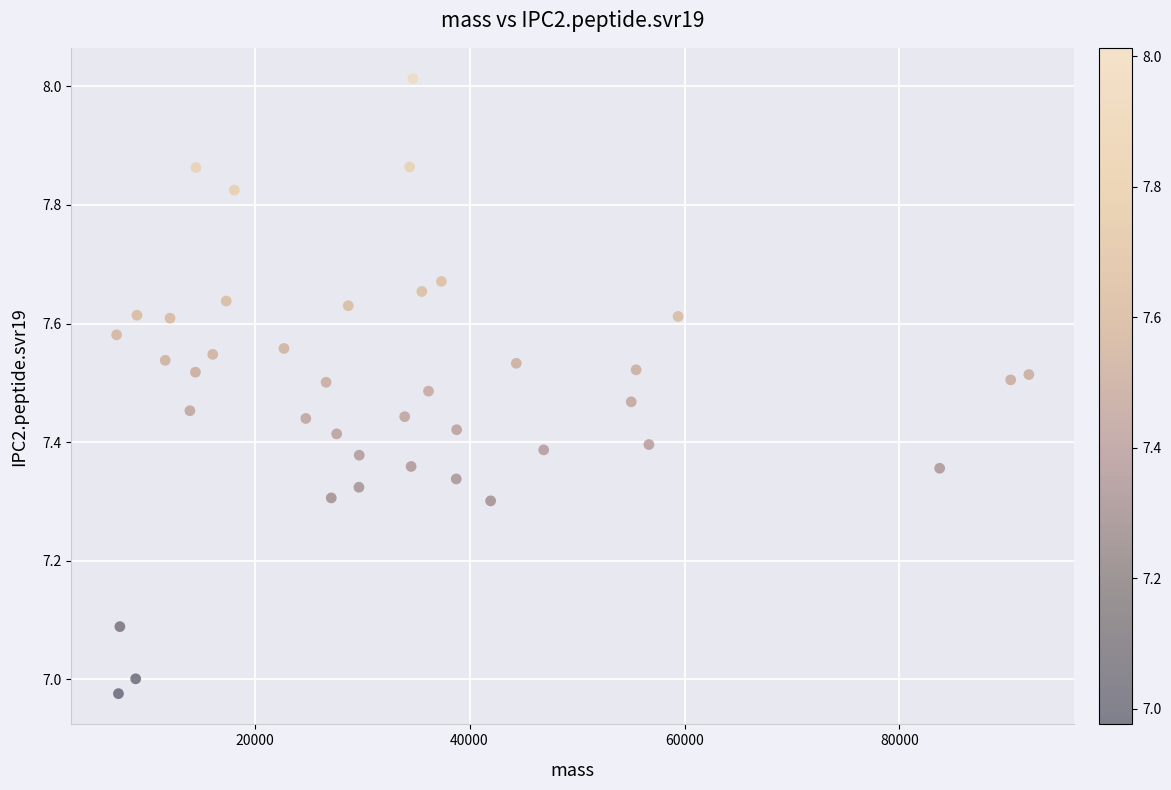

What is the range of Y values (max minus min)?

1.0